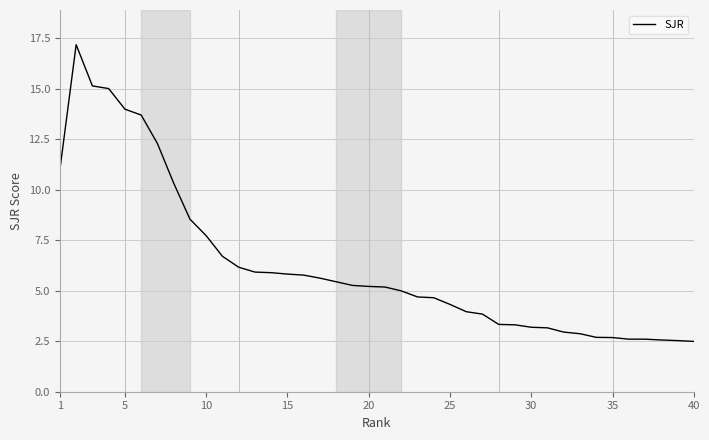

What is the difference between the maximum and minimum values?

14.7